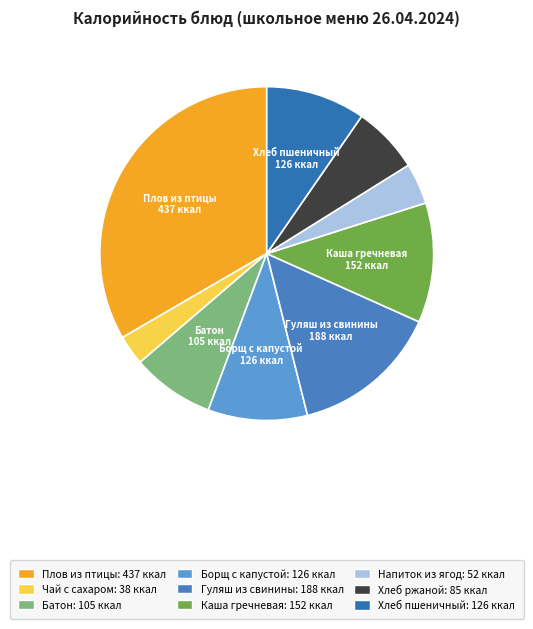

Is the sum of Батон and Хлеб пшеничный greater than half?

No